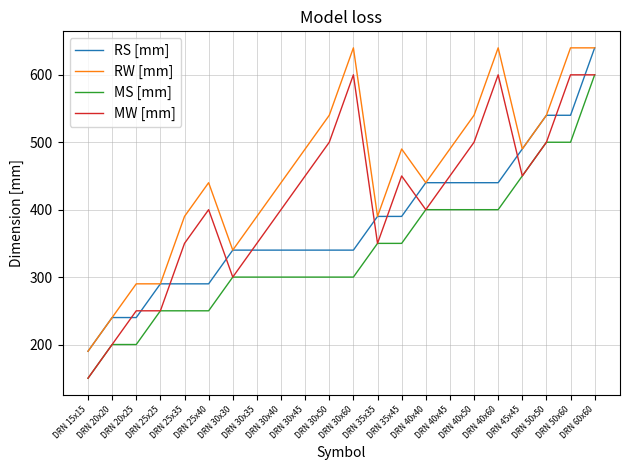

List the series in order of their overall mean, lowest first.

MS [mm], RS [mm], MW [mm], RW [mm]